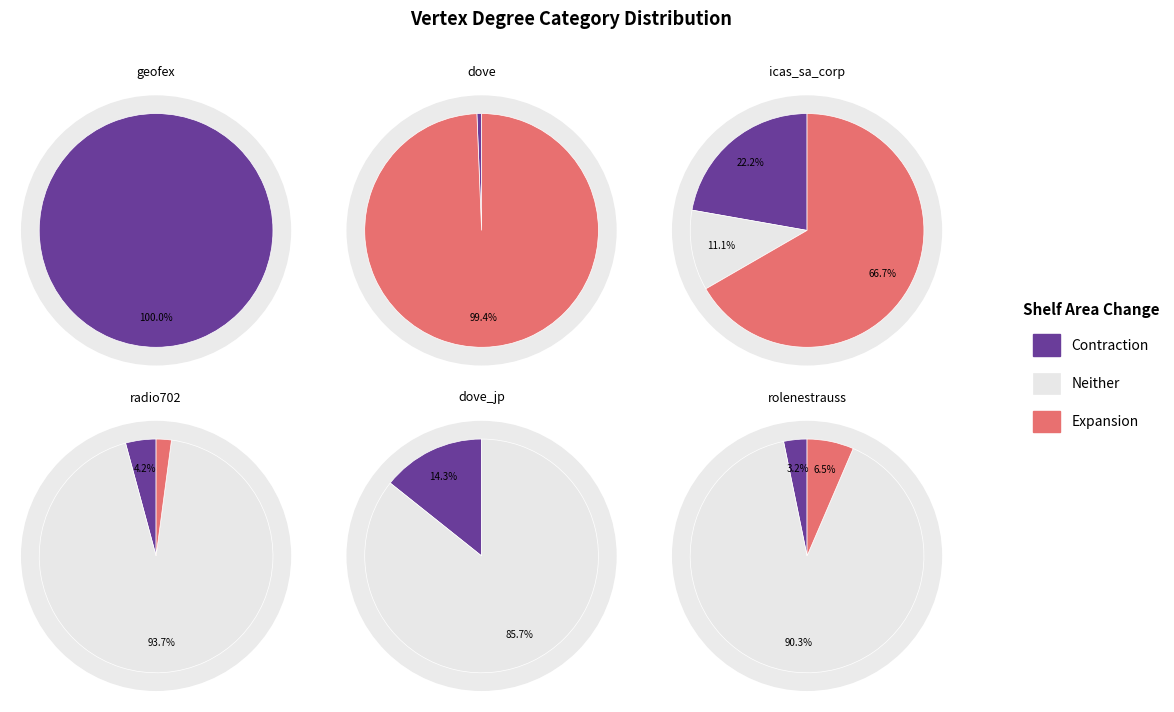

What is the spread (max minus min) of values at dove_jp?

5